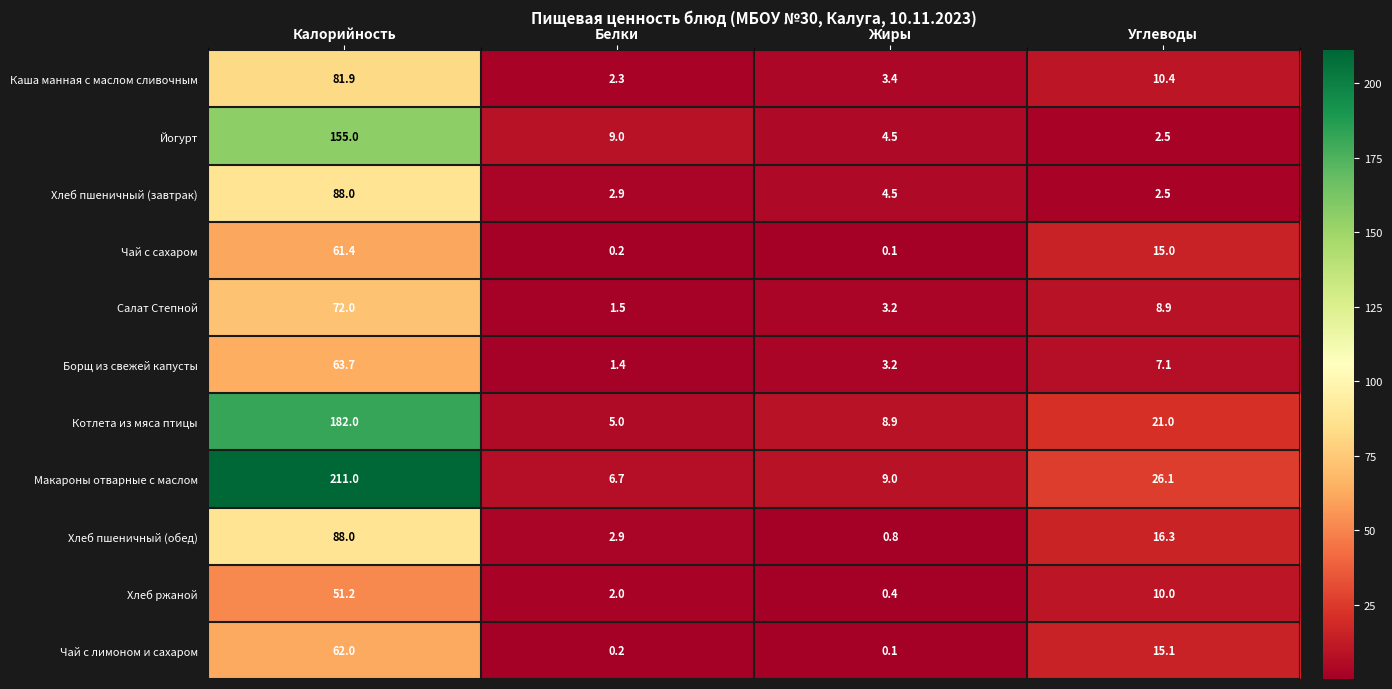

At which label is Котлета из мяса птицы closest to 93?

Углеводы